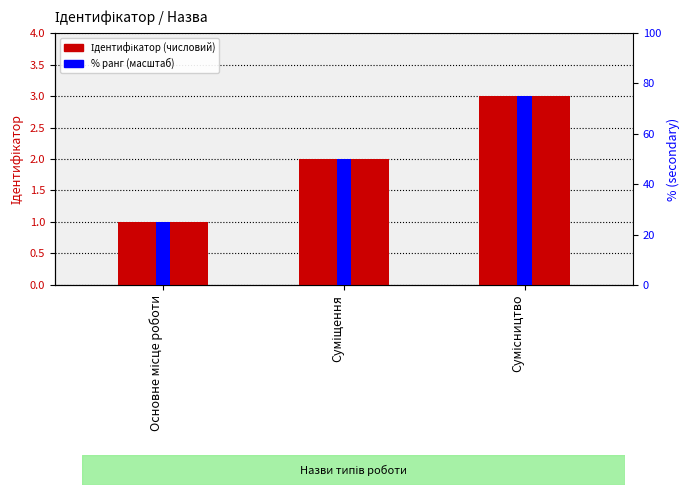

Rank the series by their maximum value, from lowest to highest.

Ідентифікатор, % ранг